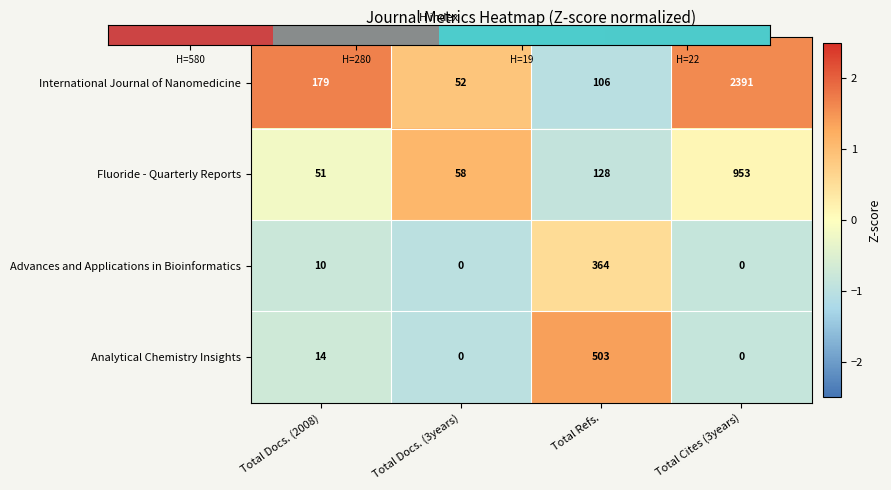

Which label corresponds to the largest value in the chart?

Total Cites (3years)